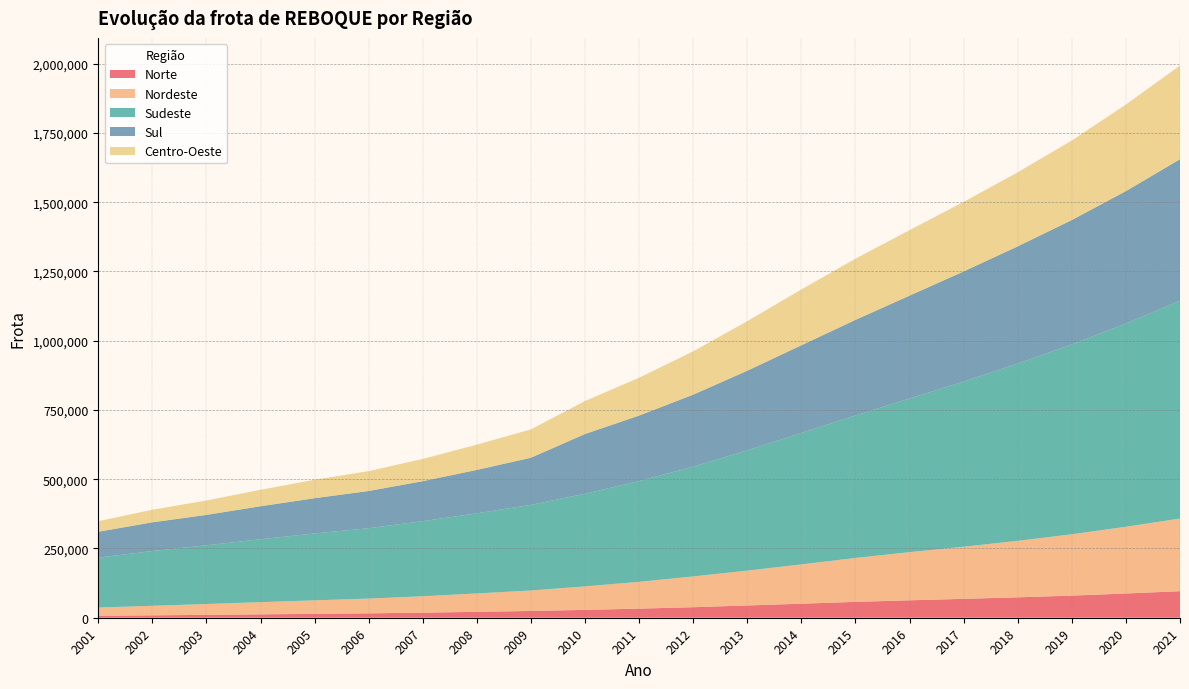

Reading left to right, what are all the values shown in this chart?

Norte: 2001=7004	2002=8647	2003=10338	2004=12209	2005=13961	2006=15895	2007=18306	2008=21301	2009=24382	2010=28463	2011=32818	2012=38042	2013=44276	2014=50658	2015=57255	2016=62919	2017=68175	2018=73622	2019=79860	2020=87498	2021=95795
Nordeste: 2001=29814	2002=34475	2003=39156	2004=43996	2005=48845	2006=53232	2007=59182	2008=66407	2009=74020	2010=84706	2011=96788	2012=111046	2013=125809	2014=141915	2015=158576	2016=173816	2017=188179	2018=204037	2019=221475	2020=240919	2021=262312
Sudeste: 2001=180017	2002=197699	2003=212022	2004=227160	2005=241457	2006=254014	2007=271262	2008=289245	2009=309157	2010=334324	2011=363958	2012=396363	2013=434330	2014=474430	2015=514349	2016=554784	2017=596264	2018=639795	2019=685449	2020=733689	2021=786526
Sul: 2001=93568	2002=103542	2003=109719	2004=119082	2005=127249	2006=134418	2007=144246	2008=156733	2009=170066	2010=215838	2011=236259	2012=259860	2013=287287	2014=316628	2015=345075	2016=371297	2017=397471	2018=423232	2019=448978	2020=477990	2021=510596
Centro-Oeste: 2001=38170	2002=45426	2003=52017	2004=59439	2005=66510	2006=71770	2007=80348	2008=91231	2009=102343	2010=119090	2011=136685	2012=156484	2013=178904	2014=201611	2015=220929	2016=236482	2017=251130	2018=267392	2019=287128	2020=312558	2021=338307